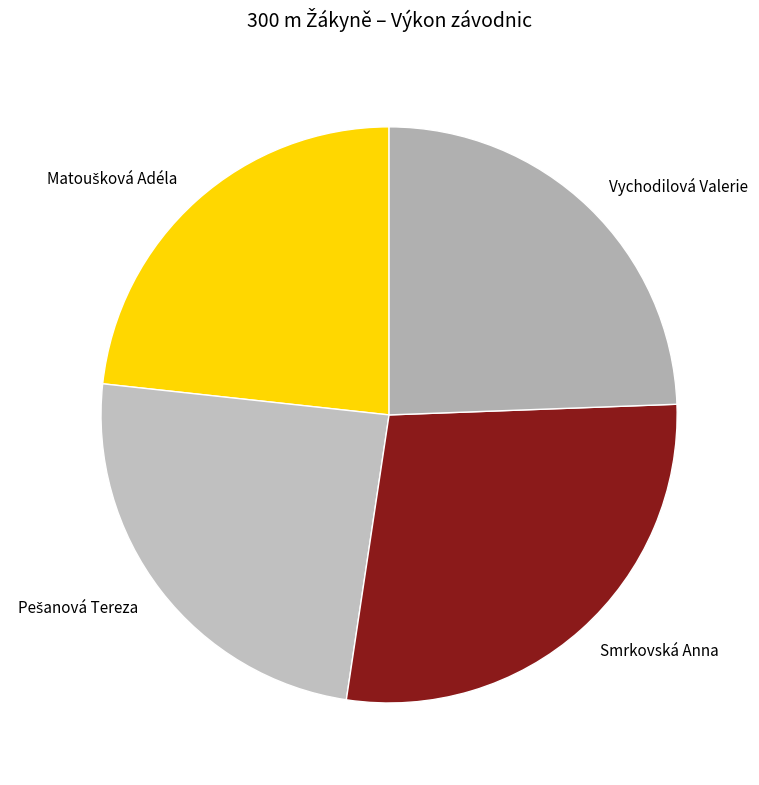

Between Vychodilová Valerie and Smrkovská Anna, which is larger?

Smrkovská Anna